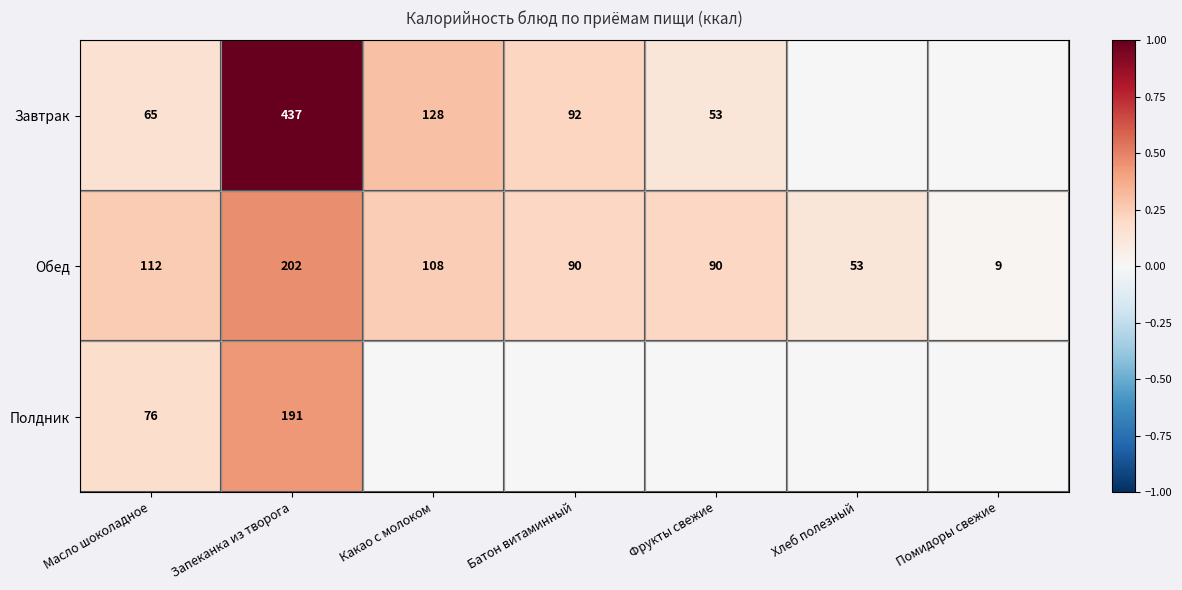

Where does the Обед series first go above 90?

Масло шоколадное